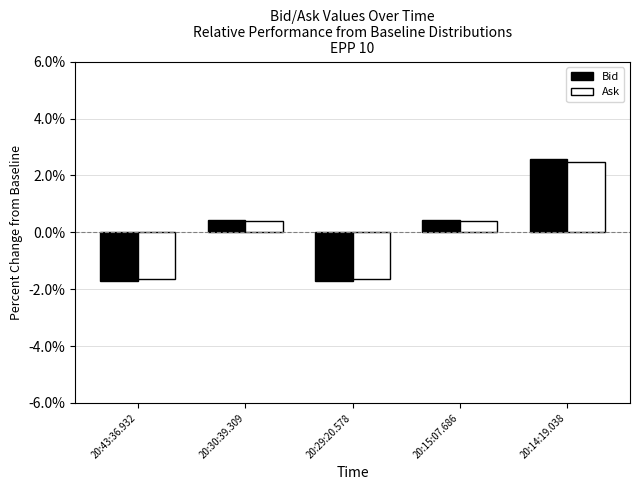

What are all the series names shown in the legend?

Bid, Ask